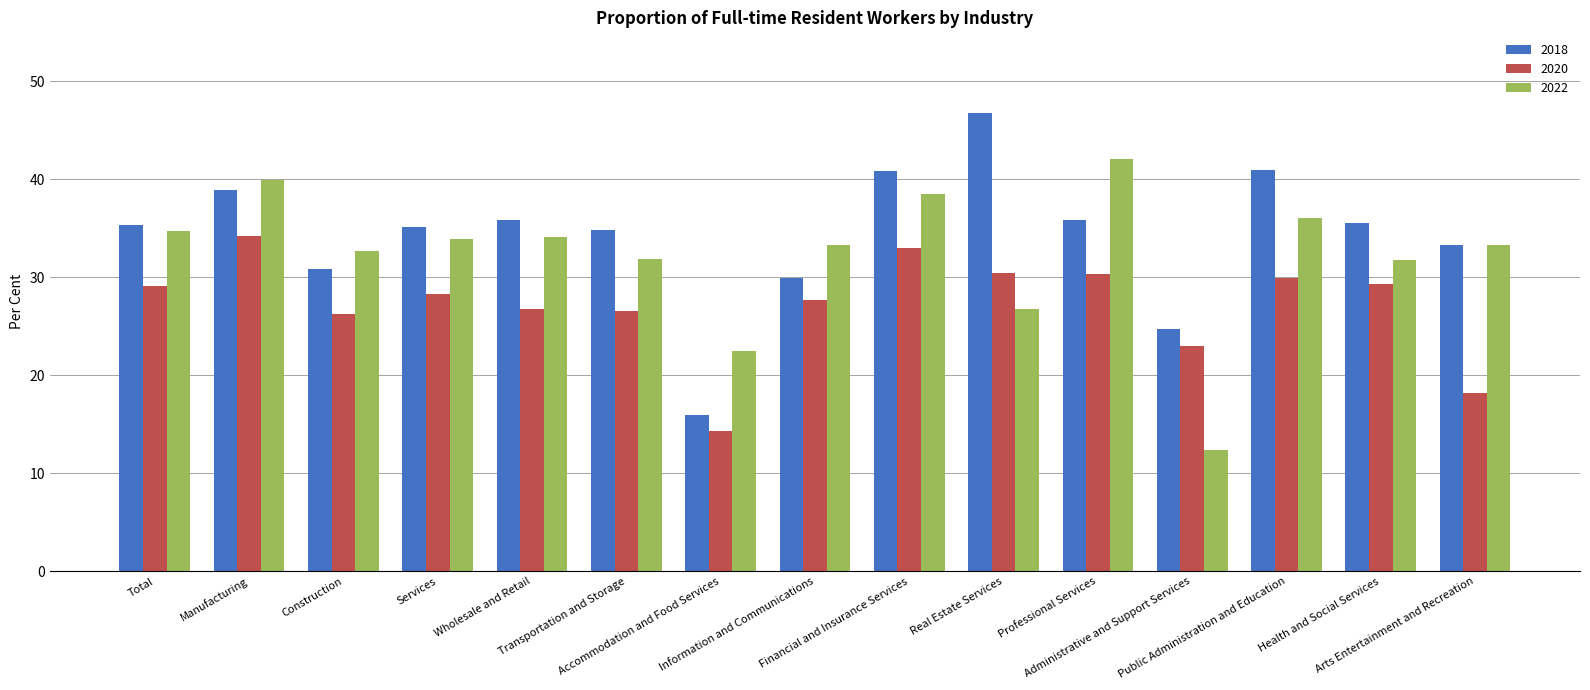

What is the minimum value shown in the chart?

12.4